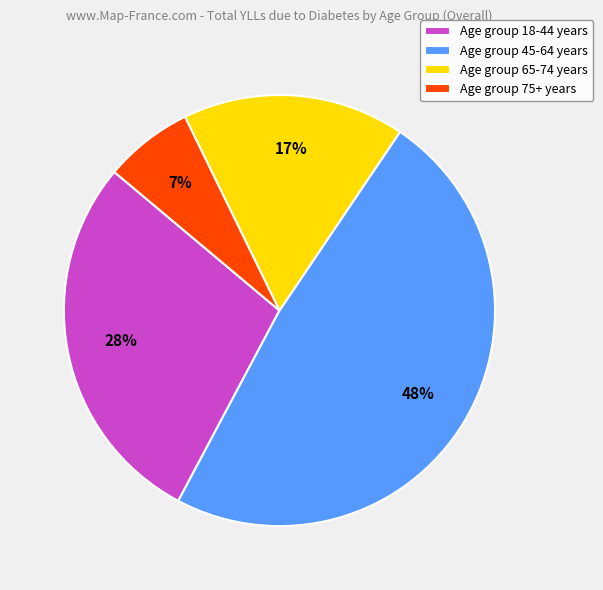

Count the number of slices in the pie.

4